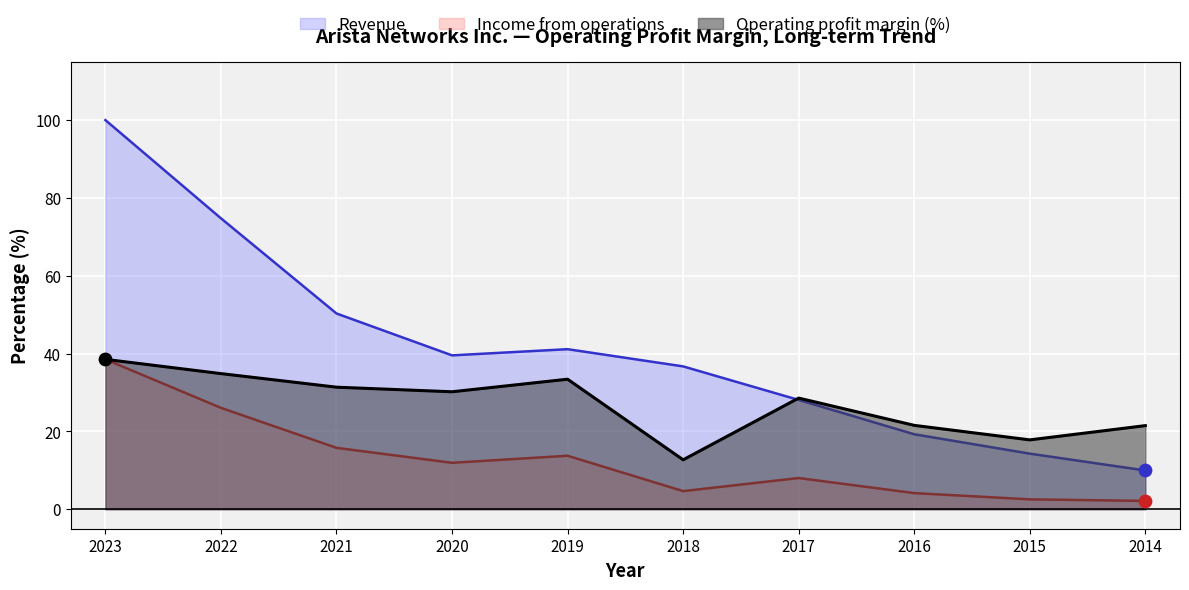

What is the total value across all series at 2015?

34.7